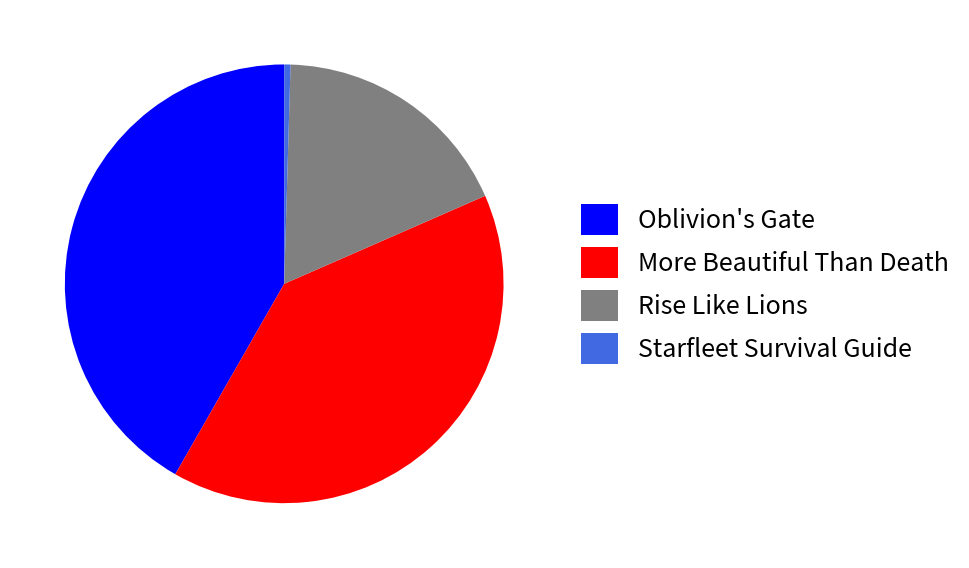

Do More Beautiful Than Death and Oblivion's Gate together represent more than half of the pie?

Yes